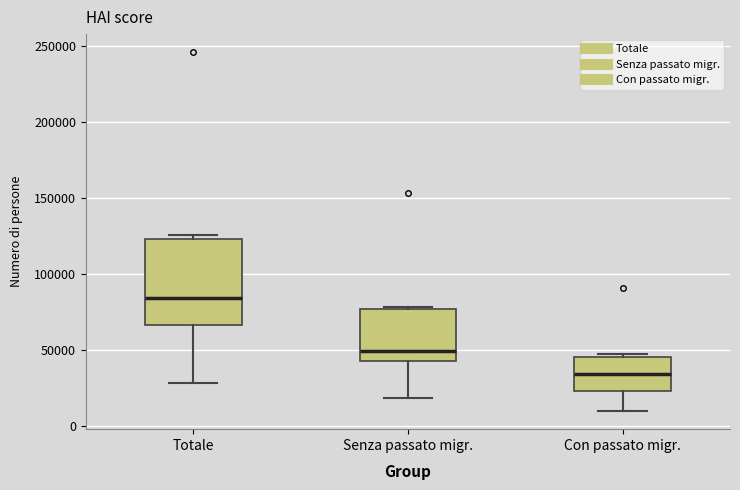

Which box is the tallest, from its lower edge to its upper edge?

Totale